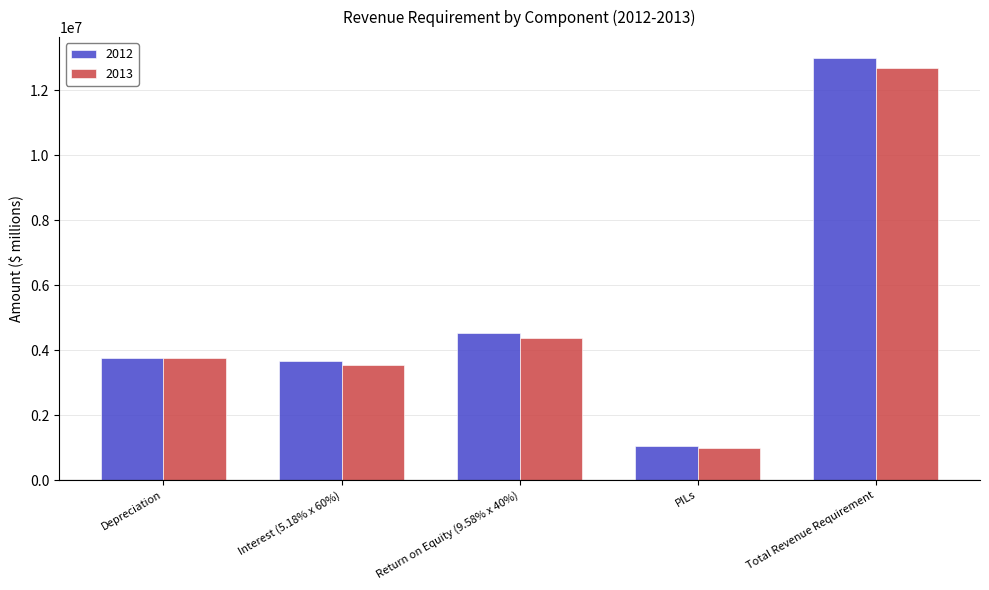

What is the value of the 2013 bar at the 4th from the left?

993712.5